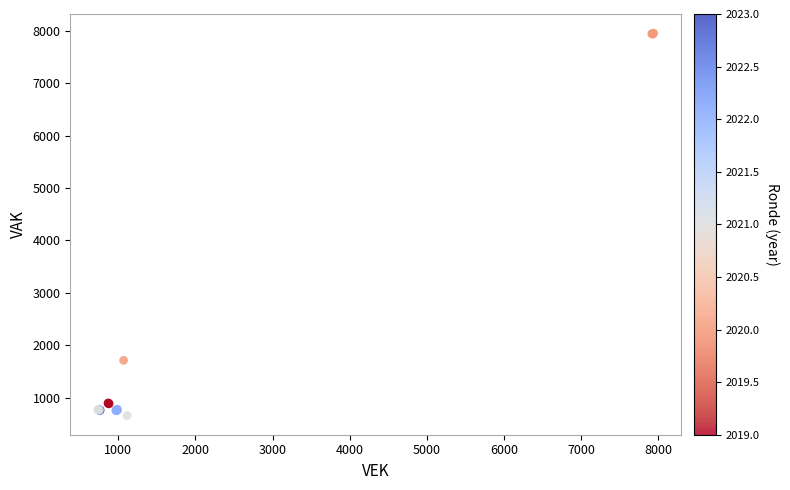

What Y value in the scatter plot is closest to 4307?

1714.6